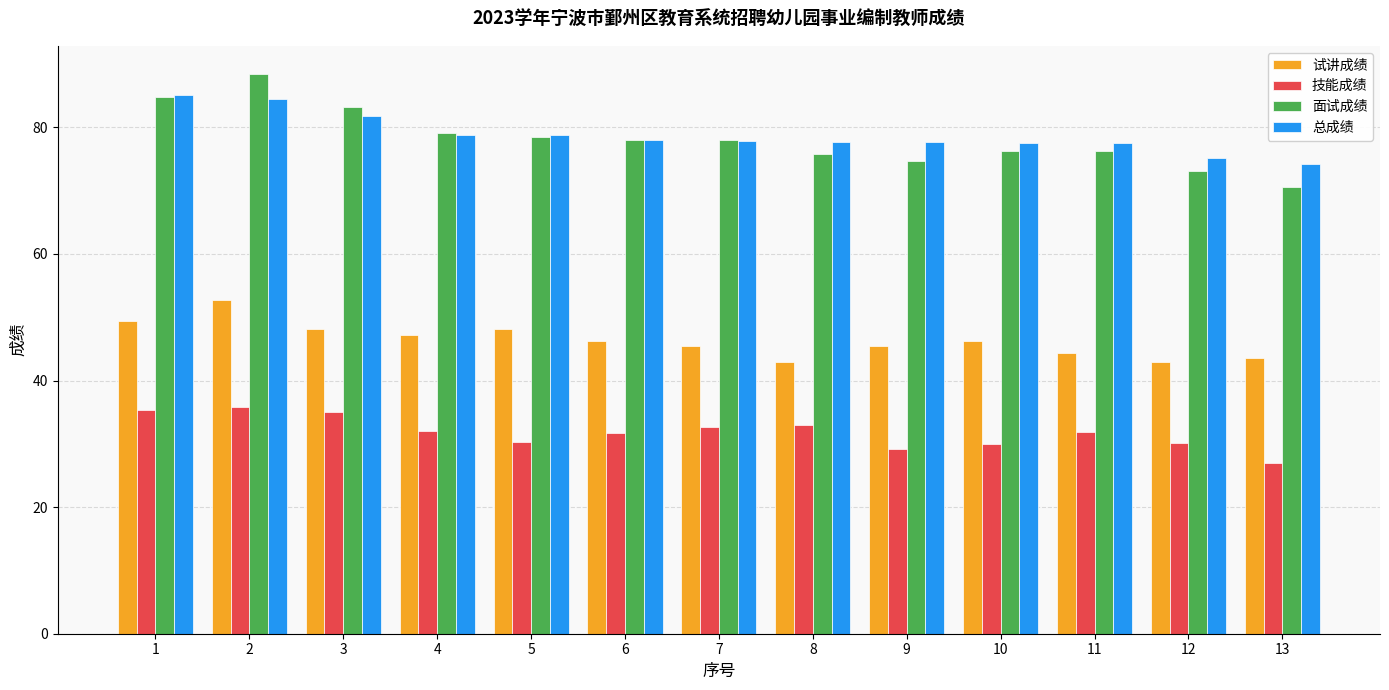

What is the sum of the 总成绩 values at 6 and 8?

155.6